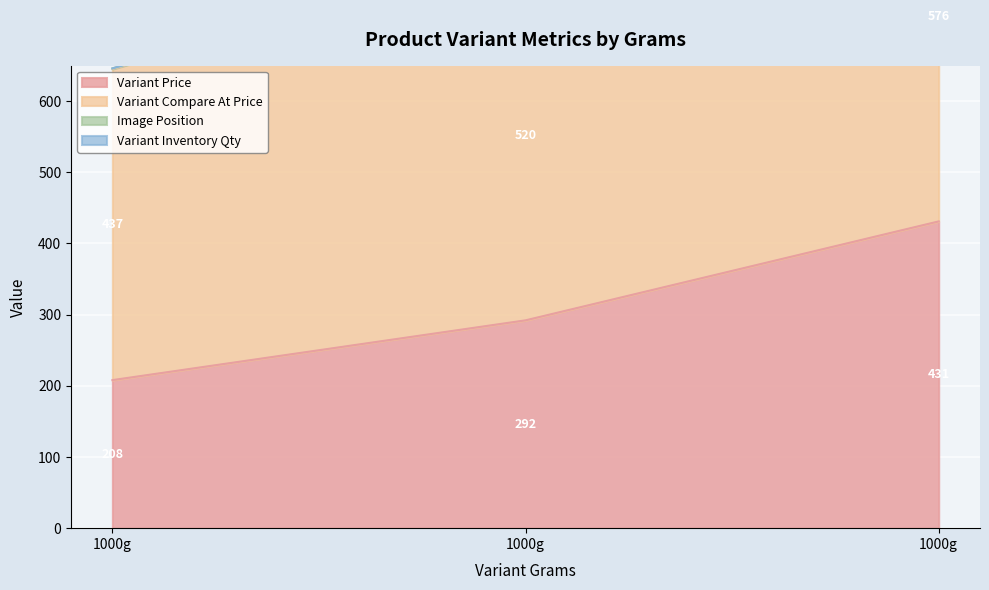

At which category is the sum across all series the highest?

1000g